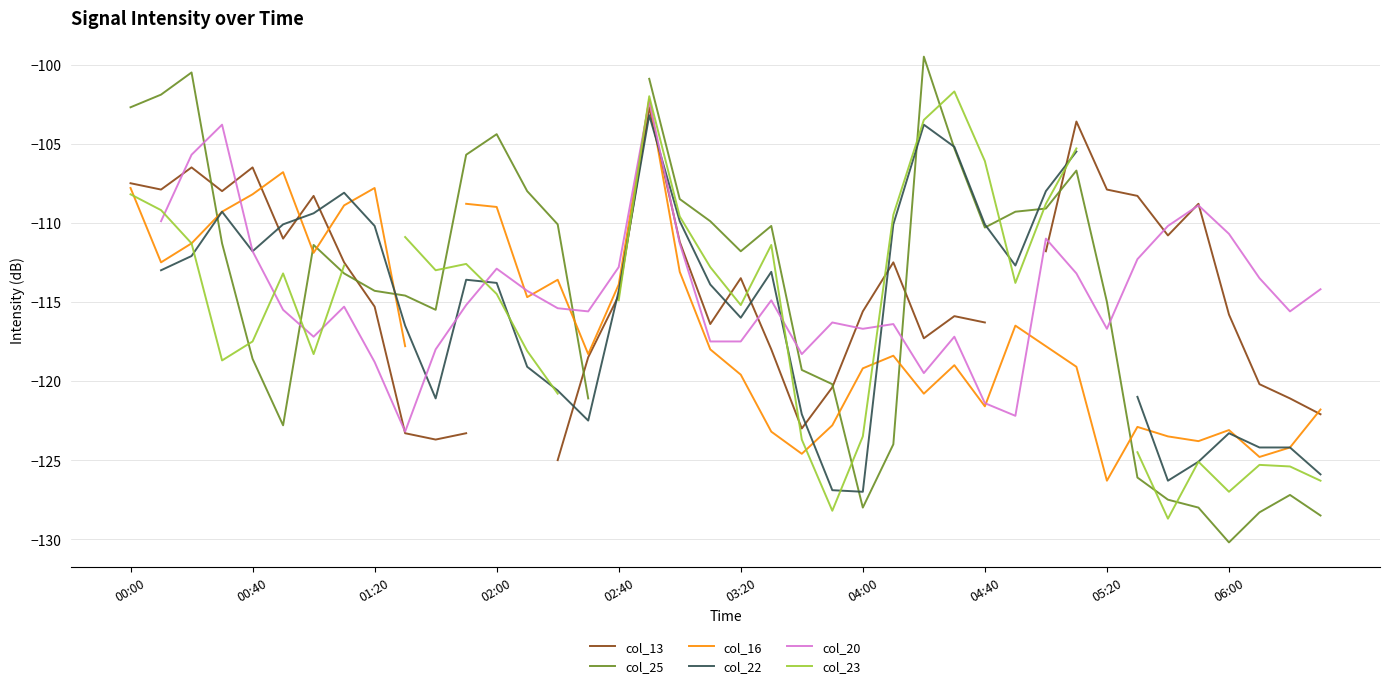

In col_20, how many points are higher than both neighbors (excluding endpoints)?

10